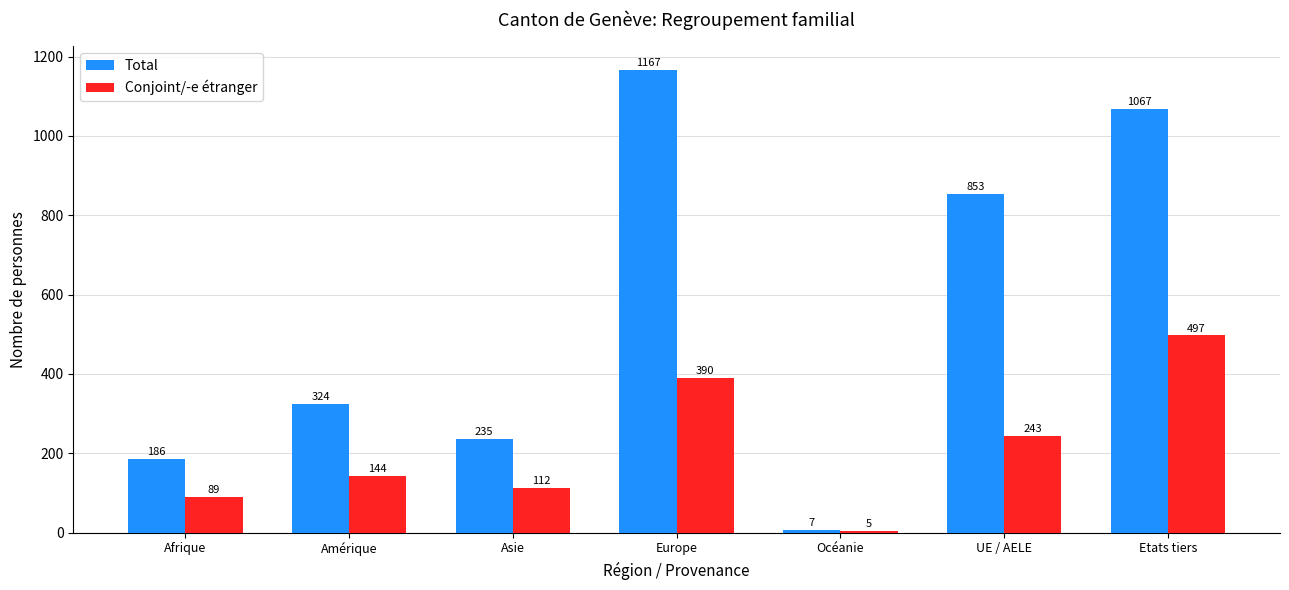

What is the label of the 7th bar from the left?

Etats tiers